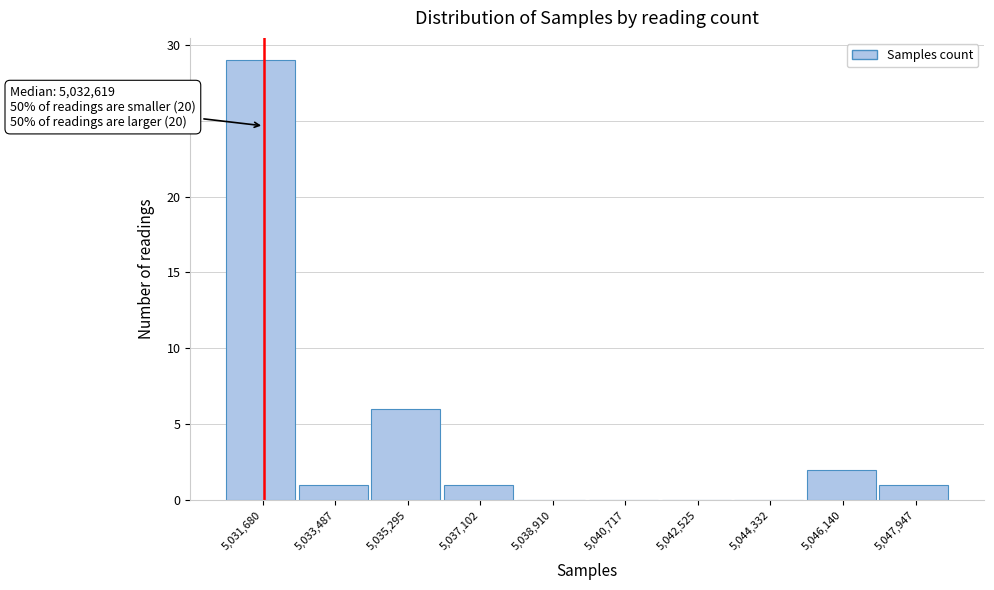

Reading right to left, transcribe all the data shown in this chart.

5,047,947=1	5,046,140=2	5,044,332=0	5,042,525=0	5,040,717=0	5,038,910=0	5,037,102=1	5,035,295=6	5,033,487=1	5,031,680=29